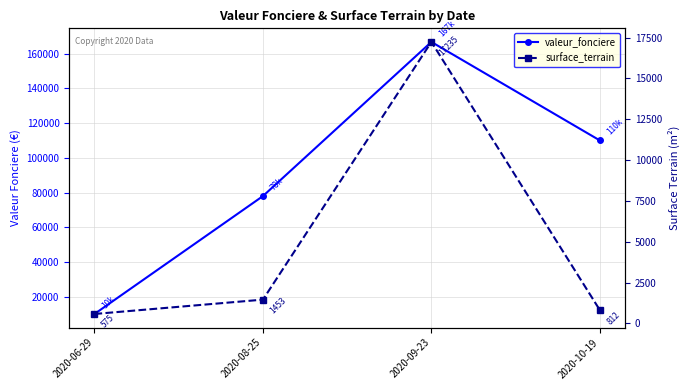

True or false: valeur_fonciere and surface_terrain cross at least once.

False